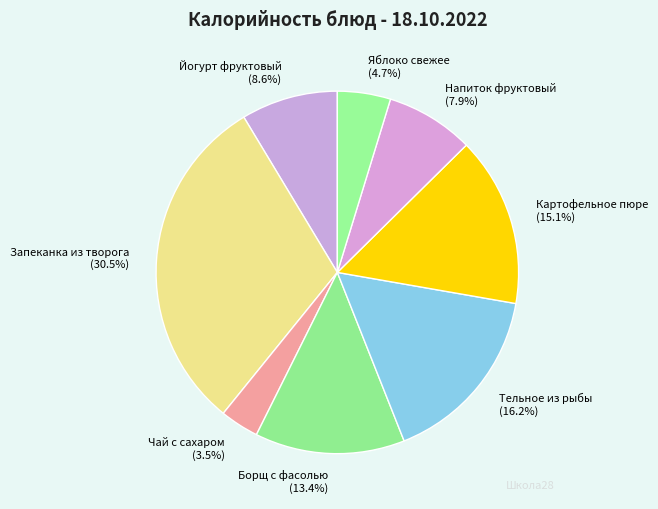

Which category has the biggest portion of the pie?

Запеканка из творога